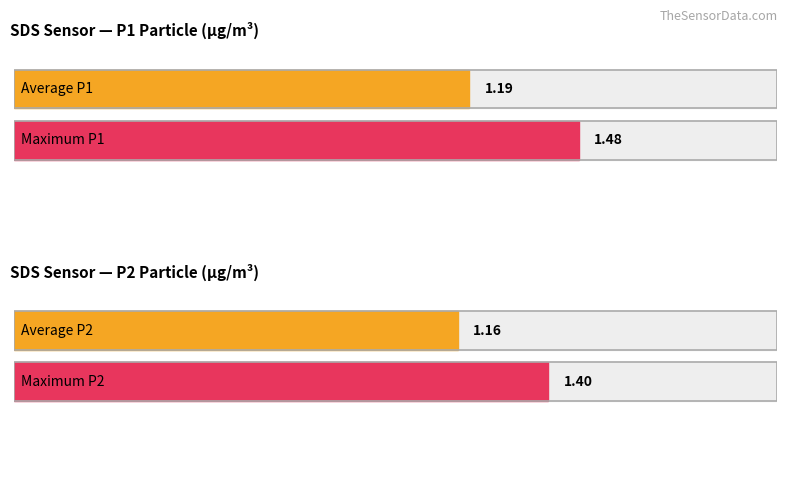

The value of SDS_P1 at 01:17 is 0.6. True or false?

False